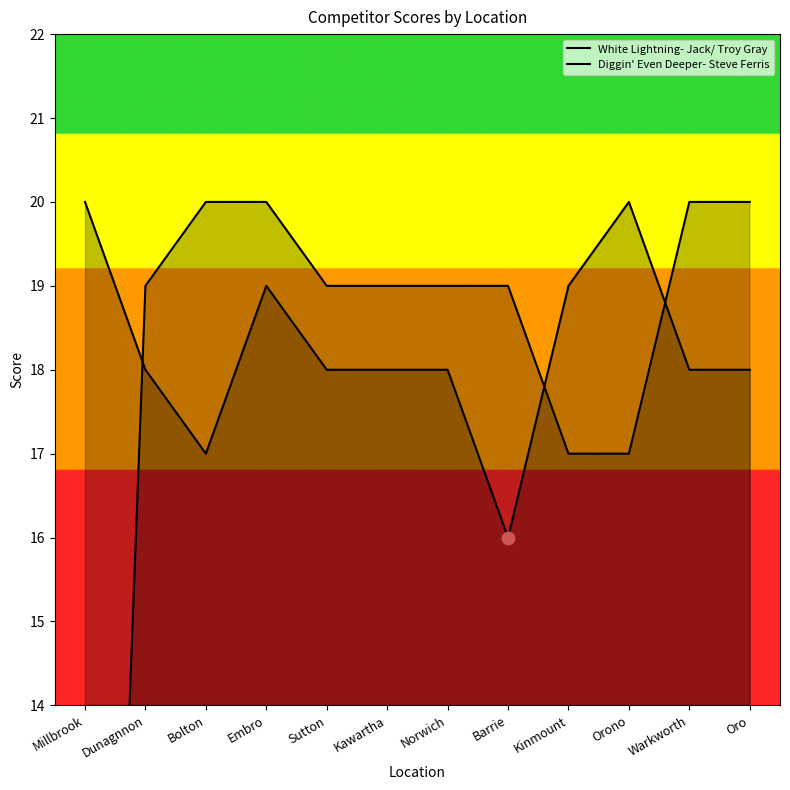

At how many categories does at least one series exceed 10?

12